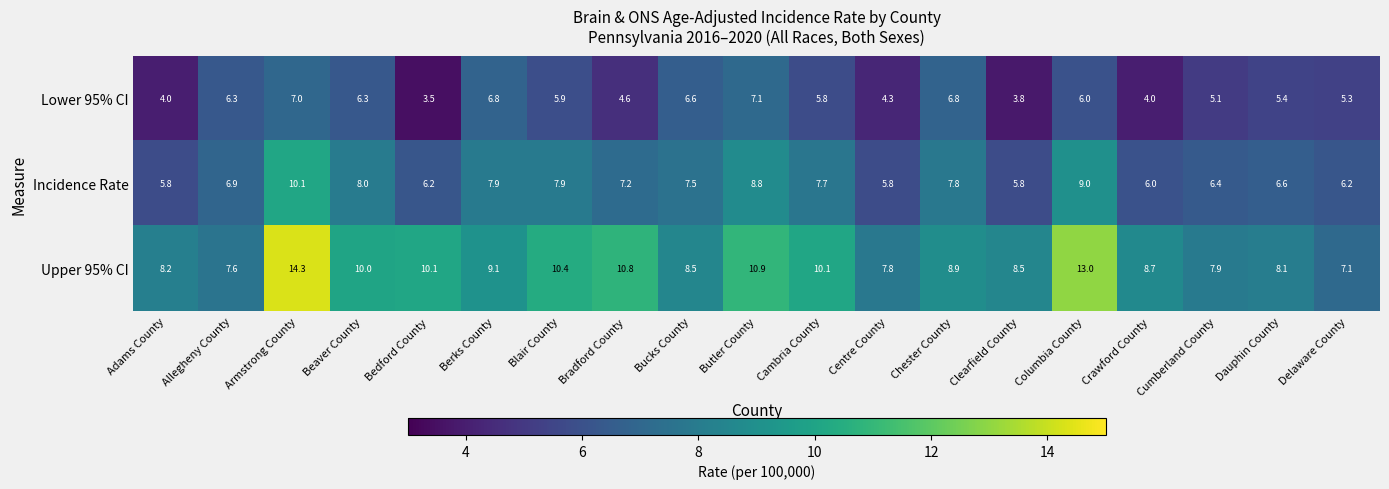

What is the greatest value displayed?

14.3